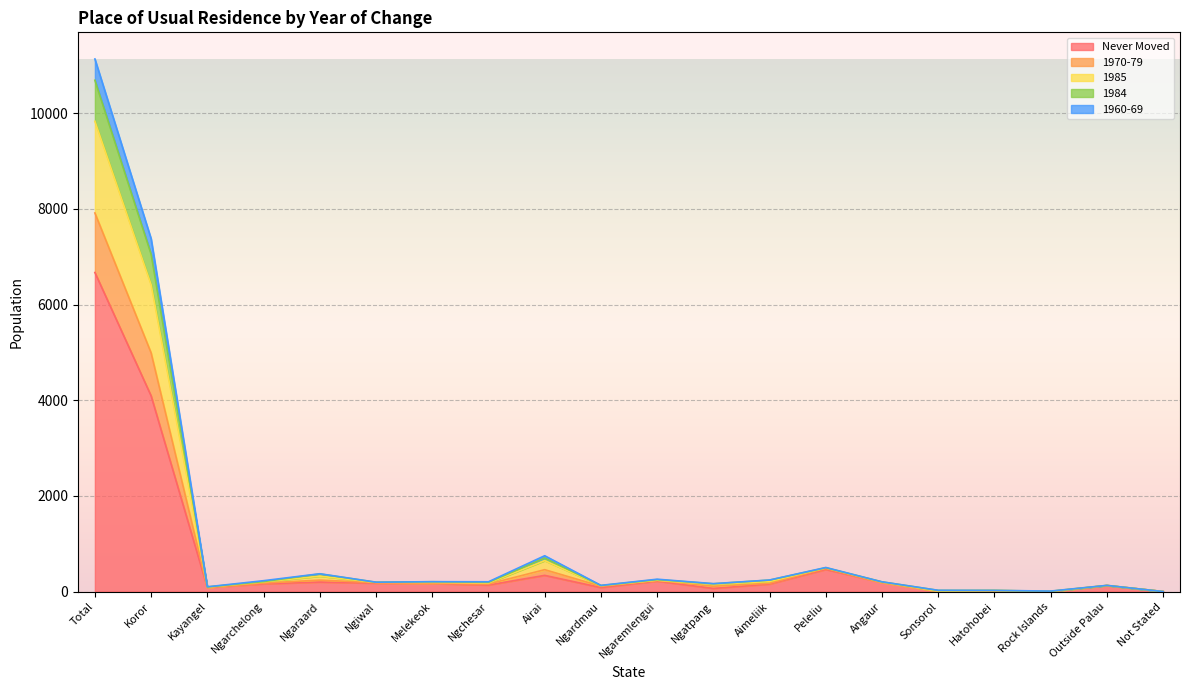

True or false: Never Moved has a value of 4092 at Koror.

True